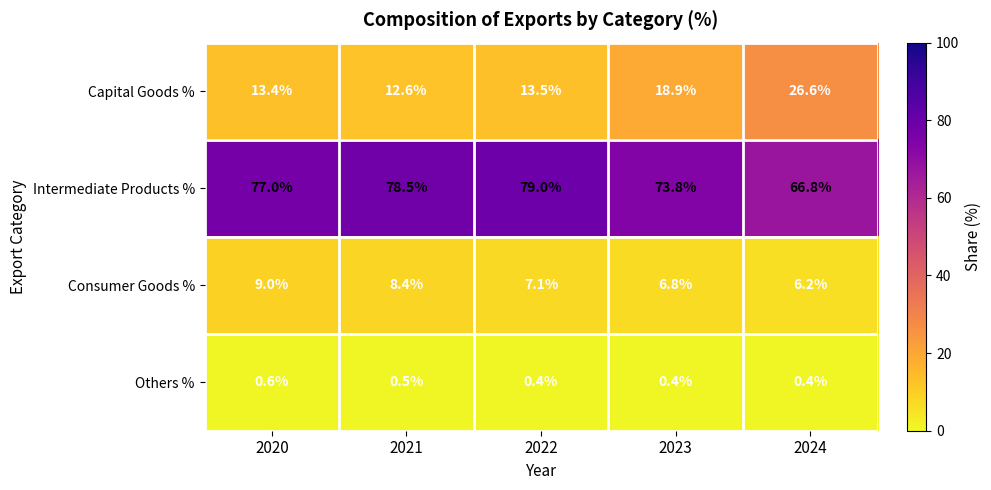

What is the difference between the Capital Goods % values at 2022 and 2024?

13.1